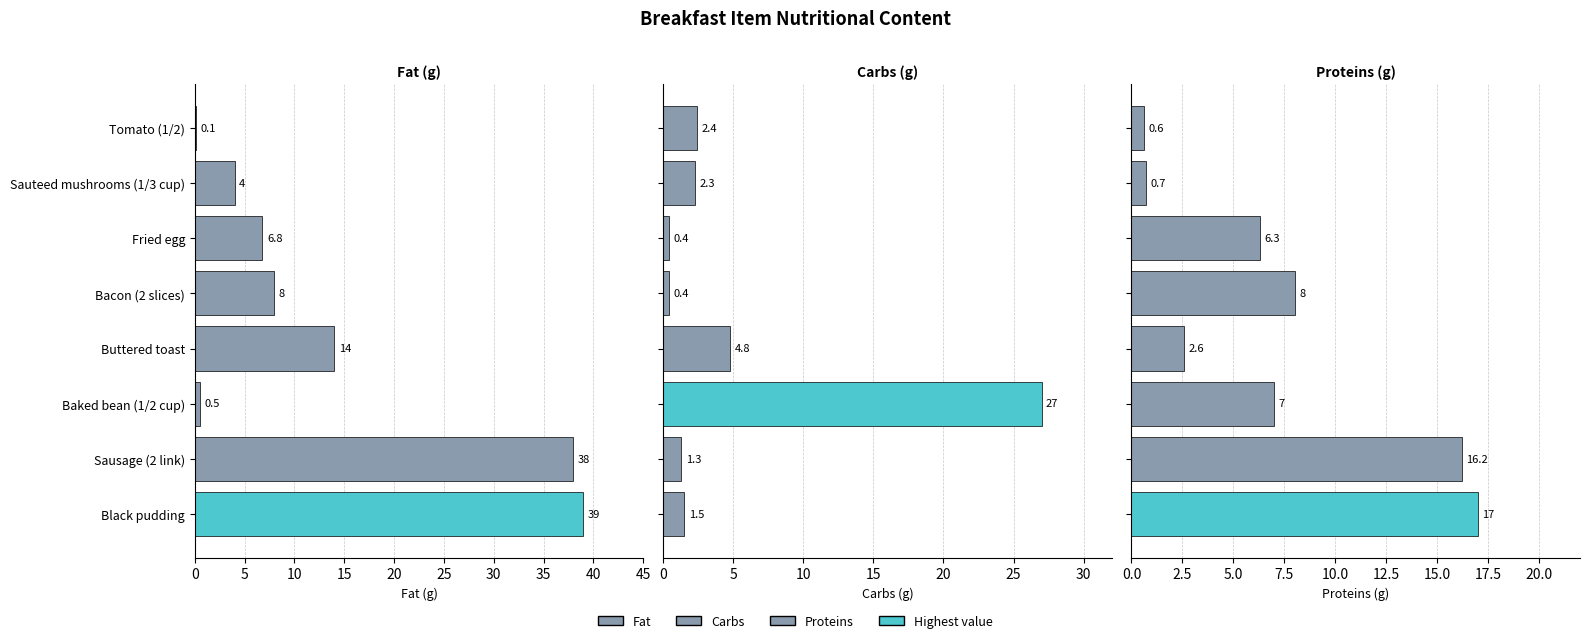

How many data points in Carbs (g) are less than 2?

4